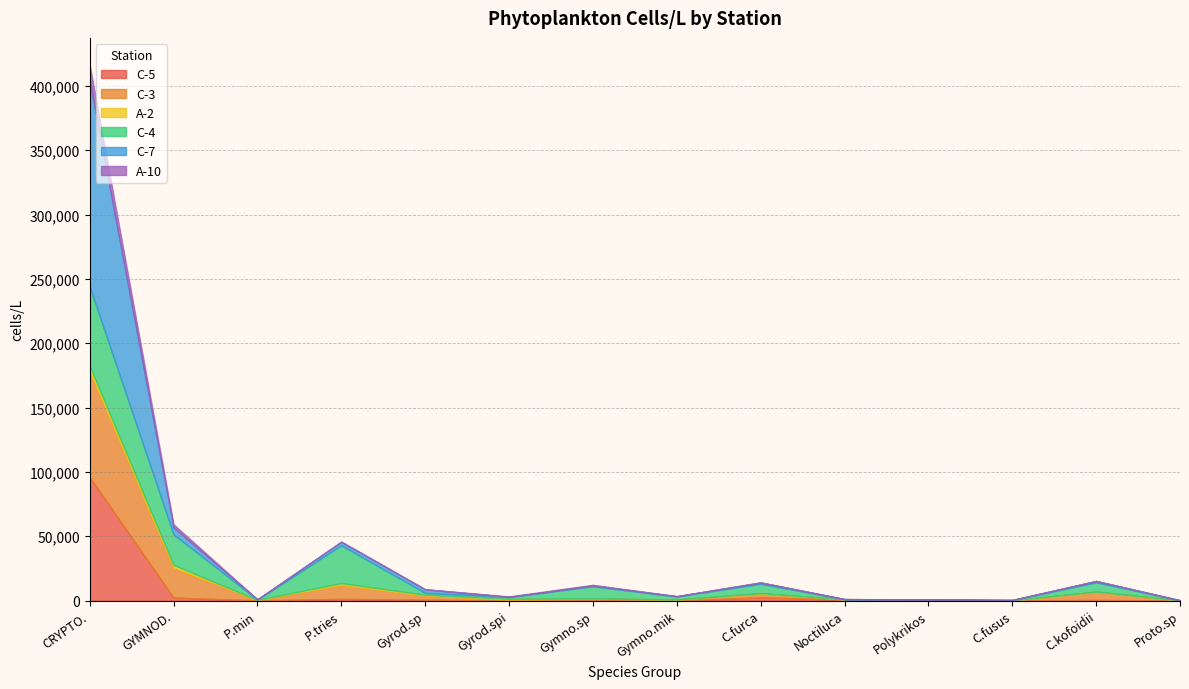

Count the number of categories in the chart.

15